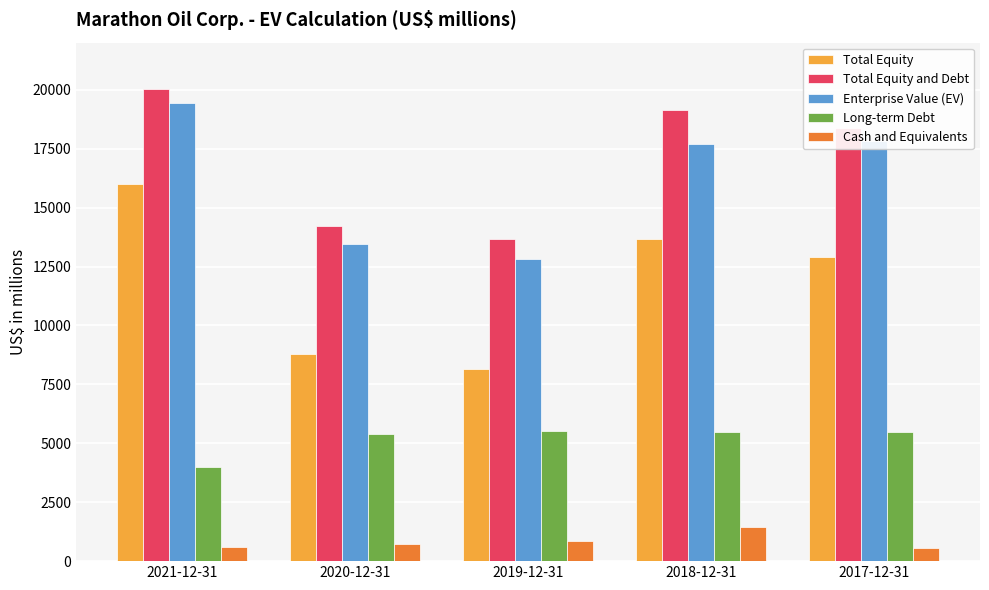

Which series has the widest spread of values?

Total Equity